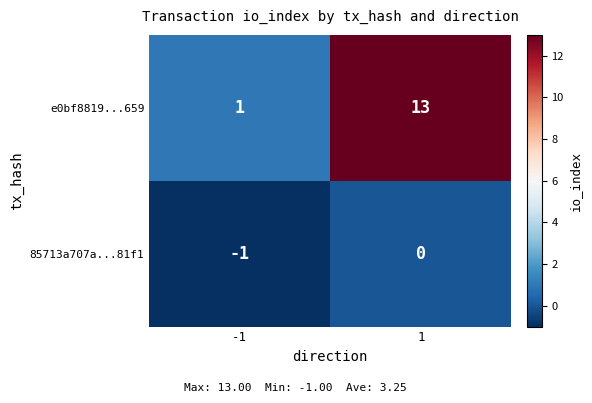

What is the difference between the maximum and minimum values in the e0bf8819...659 series?

12